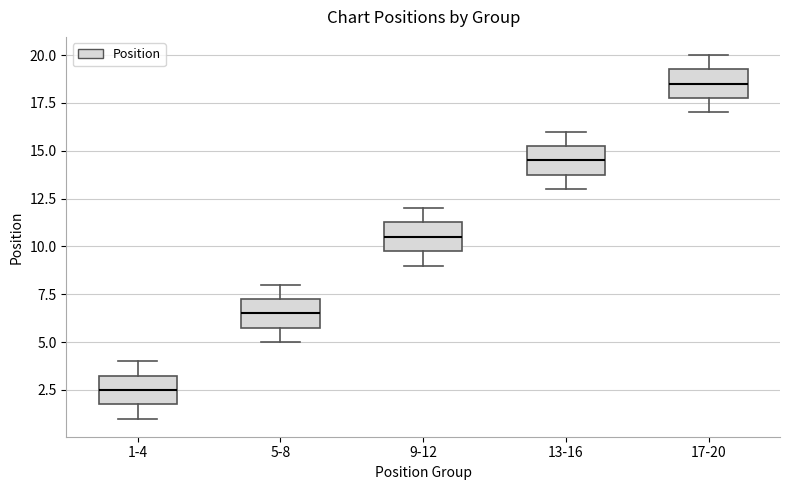

Where is the lower edge of the box for 1-4 on the y-axis? The values are not printed on the chart, so give them approximately, as read against the axis.

2.0